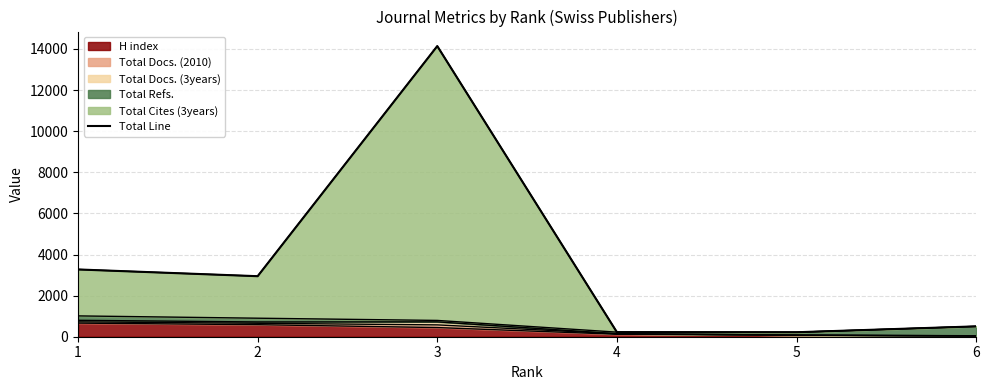

Reading right to left, list all the values displayed in this chart.

6=504	5=218	4=223	3=14141	2=2945	1=3273